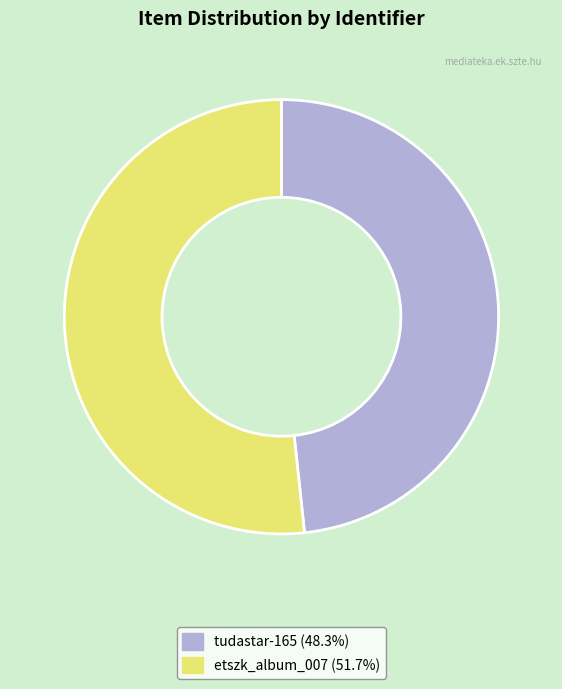

True or false: tudastar-165 accounts for 48% of the total.

True